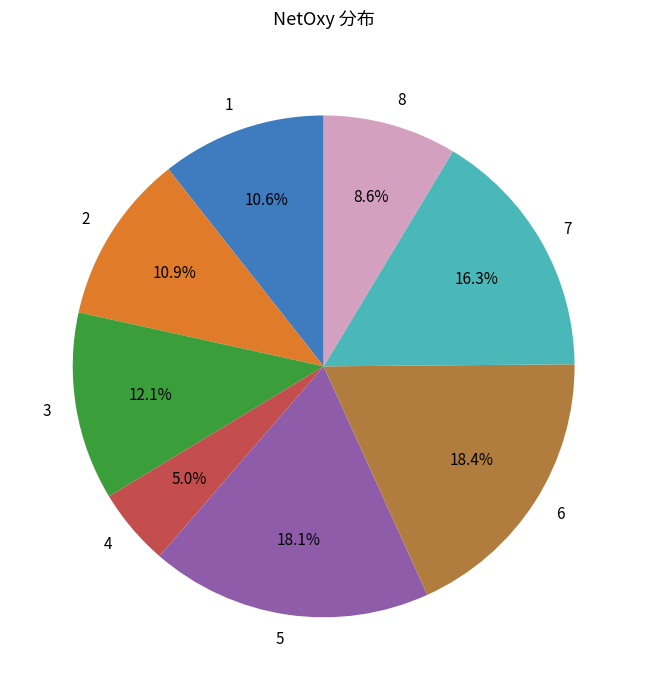

What percentage is the 7 slice, to the nearest percent?

16%